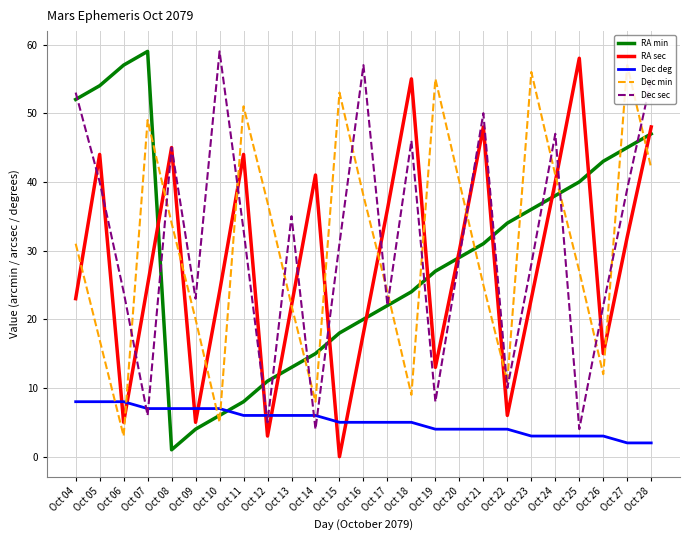

At which category is the sum across all series the highest?

Oct 28